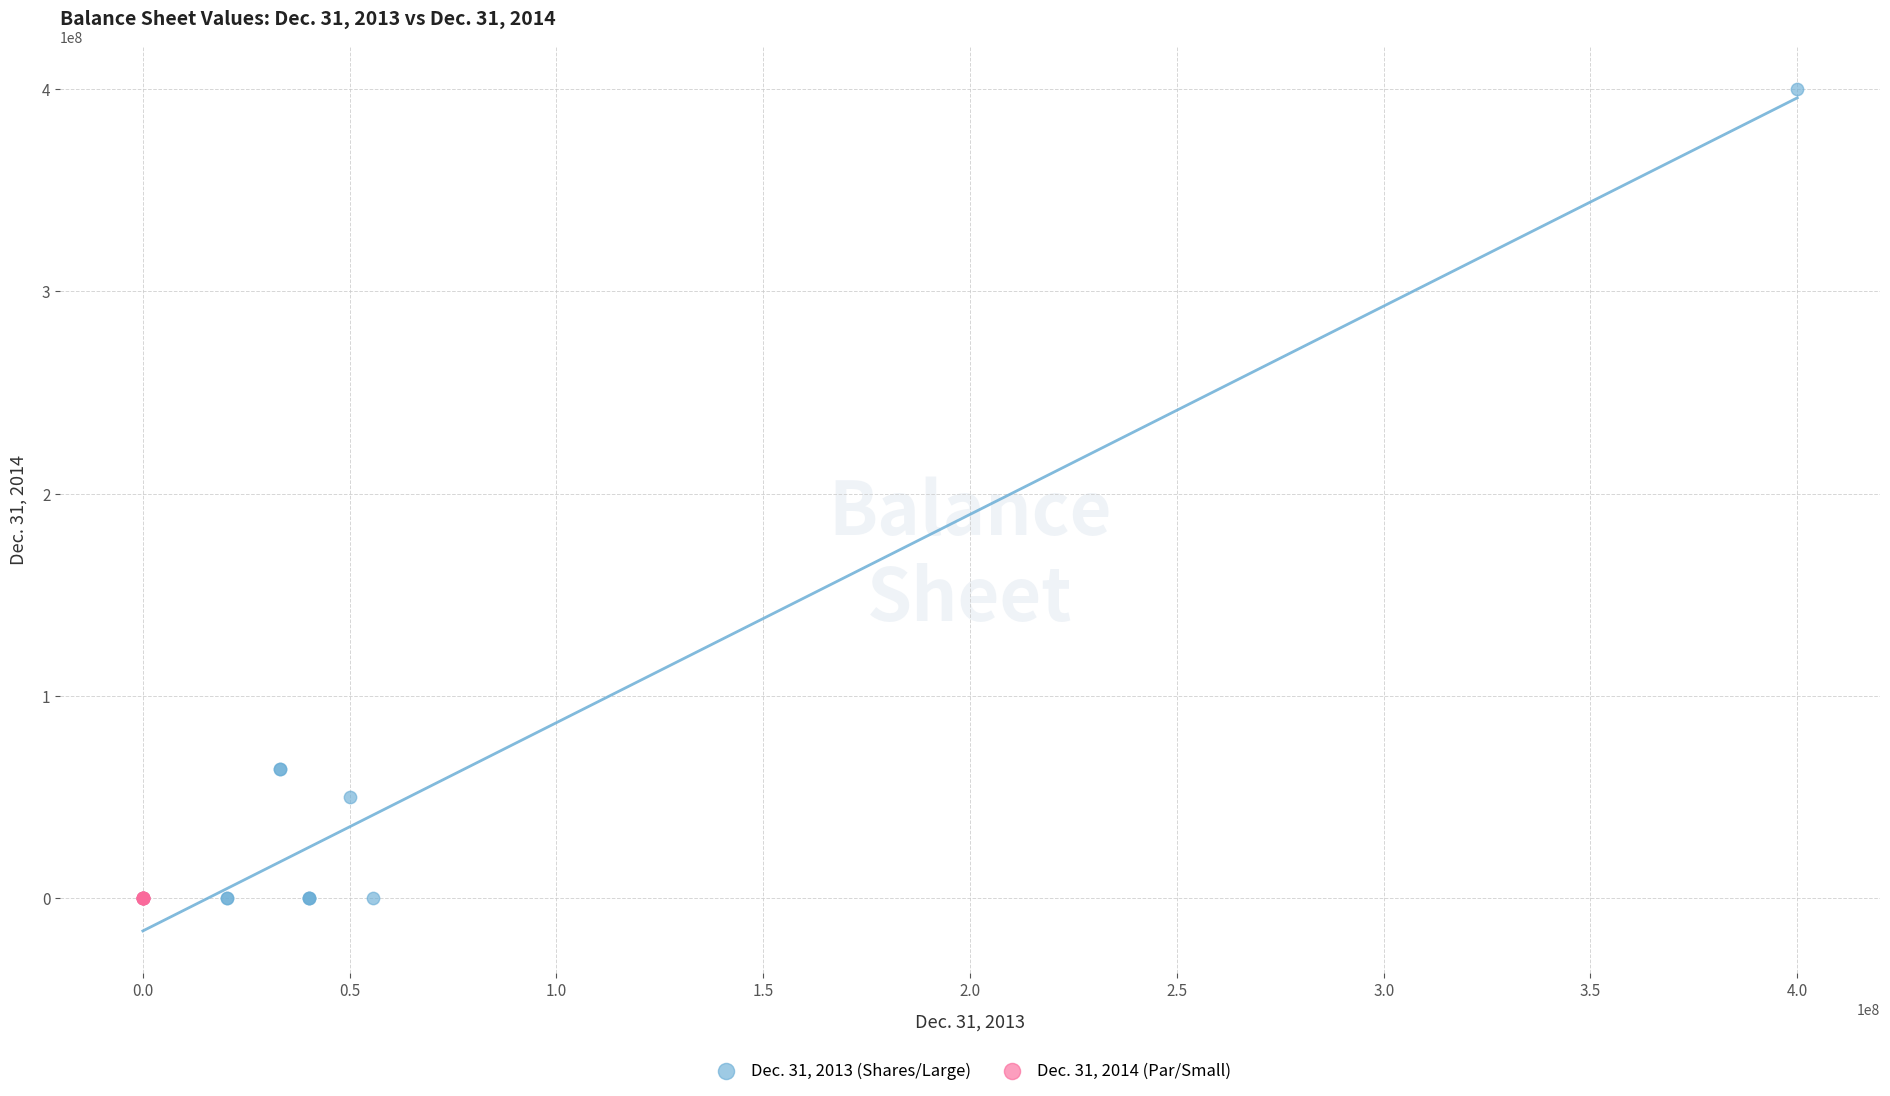

What are all the series names shown in the legend?

Dec. 31, 2013 (Shares/Large), Dec. 31, 2014 (Par/Small)